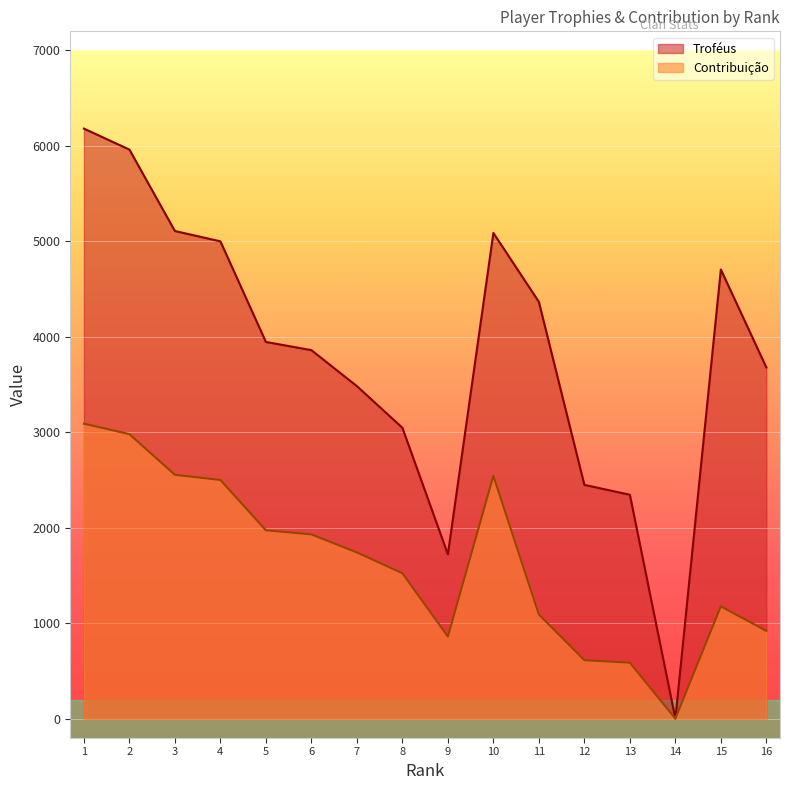

Which series has the largest range (max minus min)?

Troféus